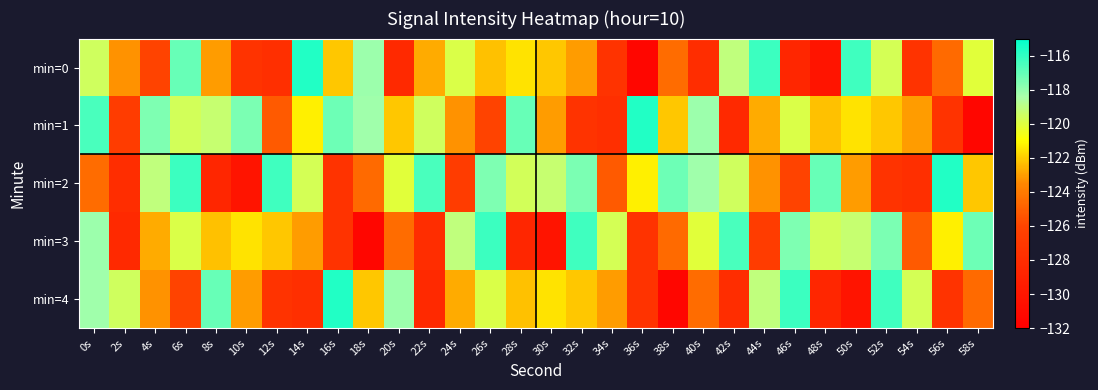

What is the spread (max minus min) of values at 26s?

9.9